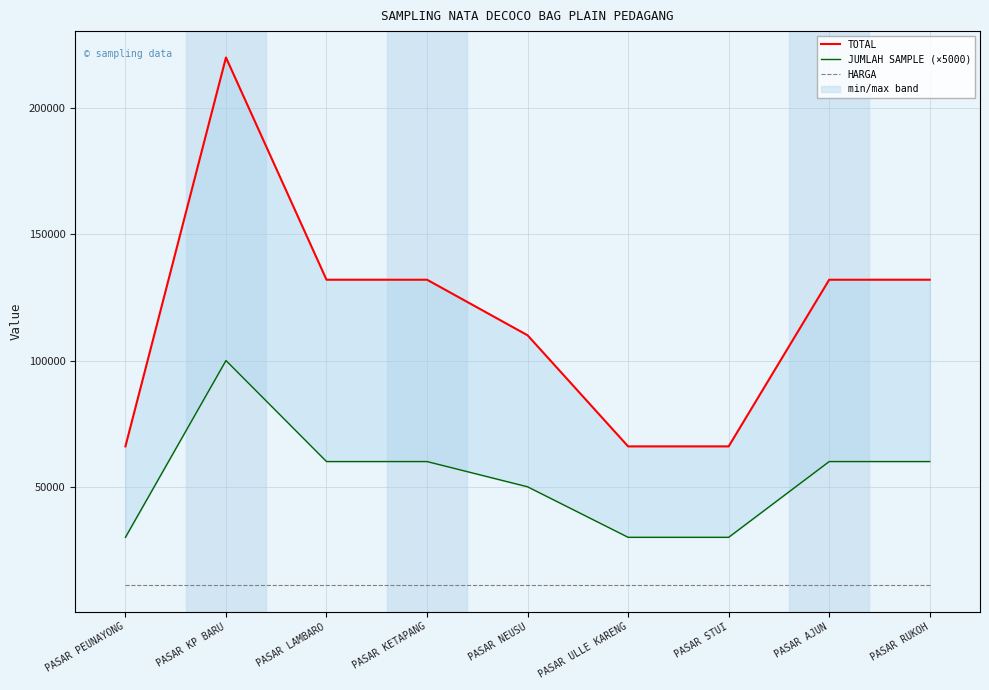

True or false: HARGA and JUMLAH SAMPLE (×5000) intersect in this chart.

False